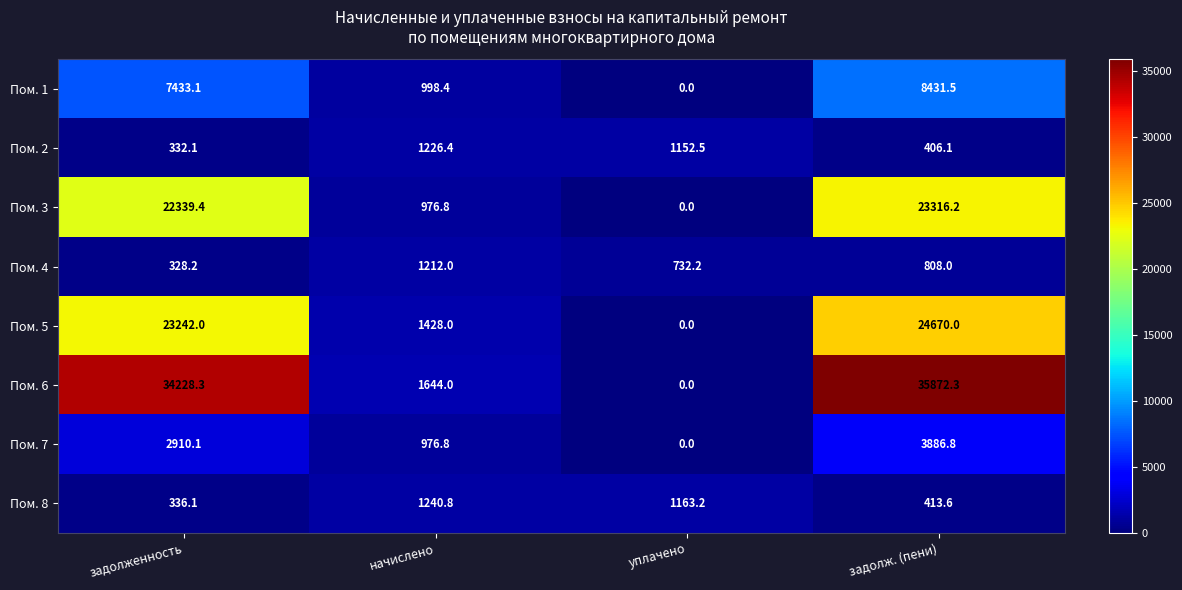

Rank the series at задолженность from highest to lowest value.

Пом. 6, Пом. 5, Пом. 3, Пом. 1, Пом. 7, Пом. 8, Пом. 2, Пом. 4